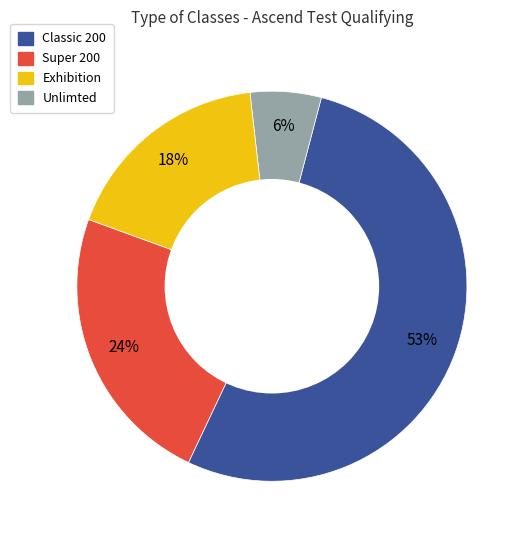

Is there a majority slice in this chart?

Yes